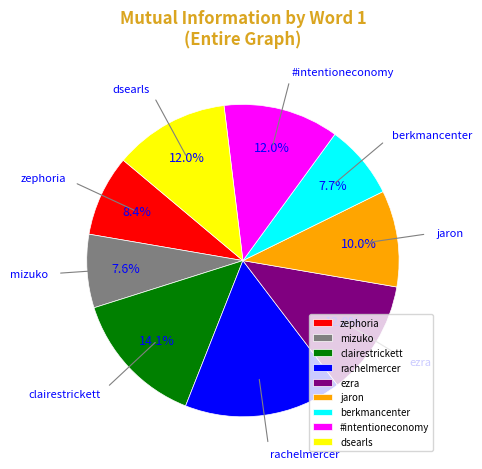

How many slices are in this pie chart?

9